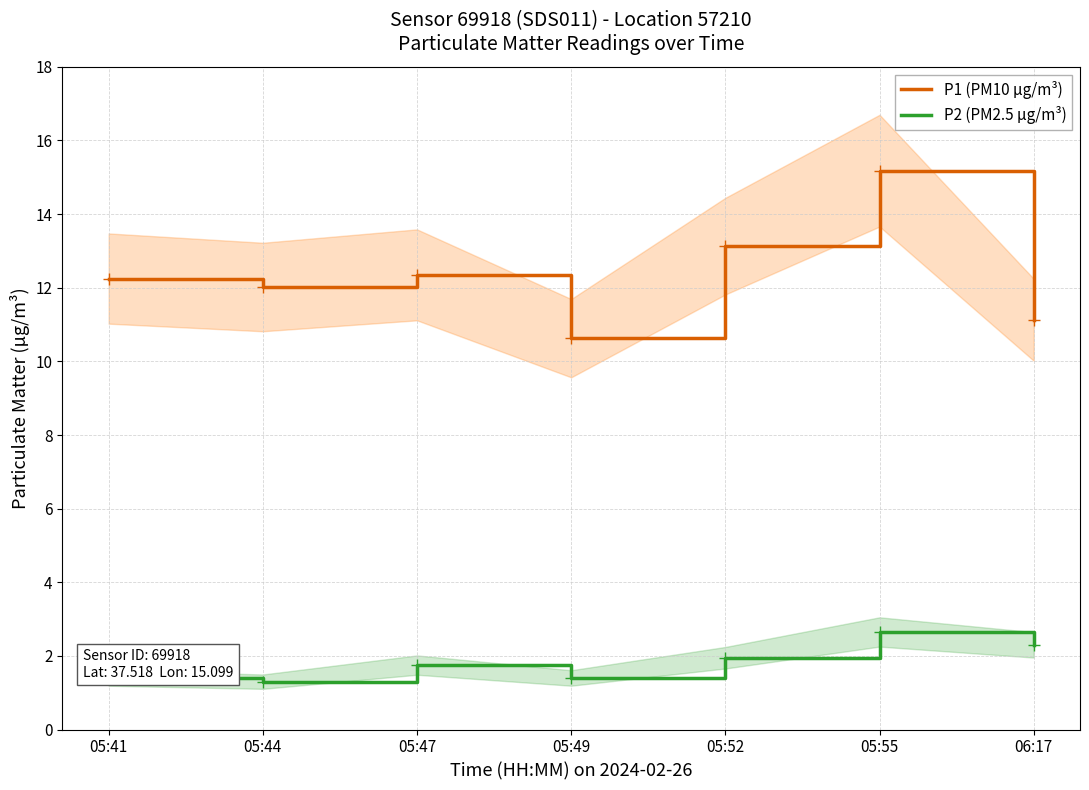

Rank the series by their average value, from highest to lowest.

P1 (PM10 µg/m³), P2 (PM2.5 µg/m³)